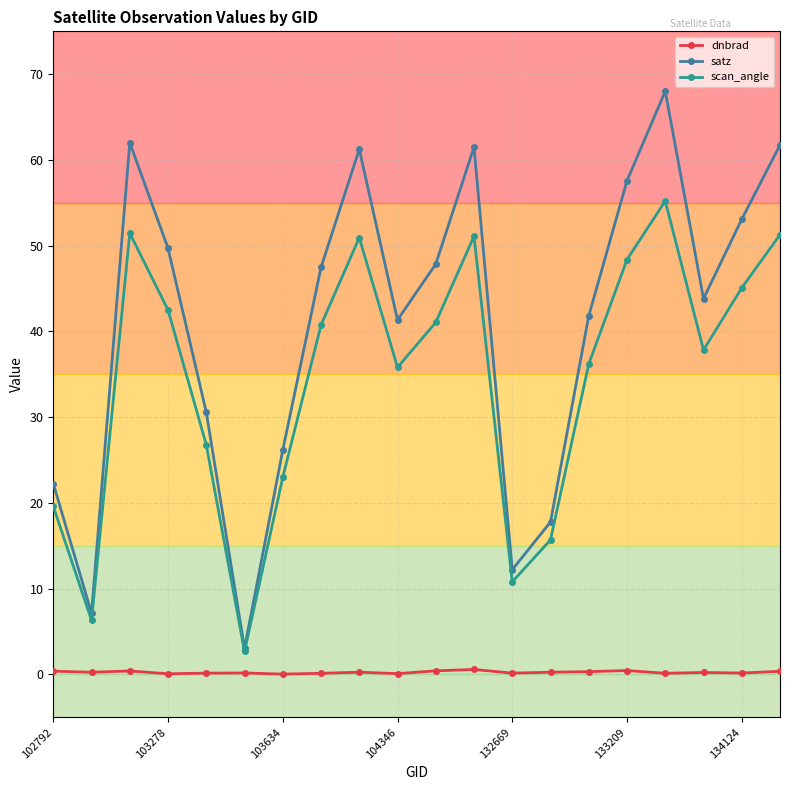

What is the difference between the maximum and second lowest values in the scan_angle series?

48.9